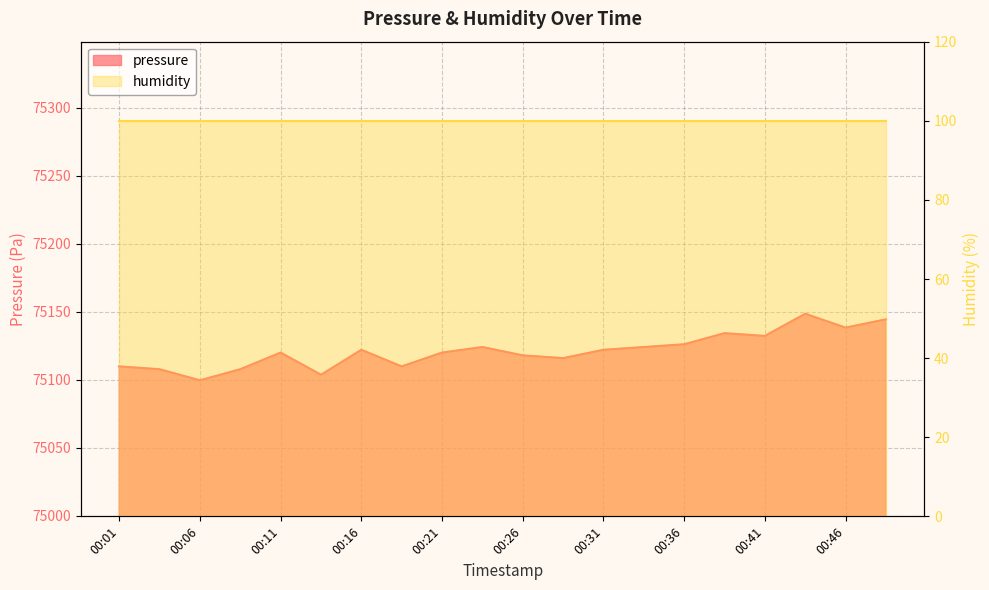

List the labels in order of value, largest first.

00:43, 00:48, 00:46, 00:38, 00:41, 00:36, 00:24, 00:33, 00:16, 00:31, 00:11, 00:21, 00:26, 00:28, 00:01, 00:19, 00:04, 00:09, 00:14, 00:06